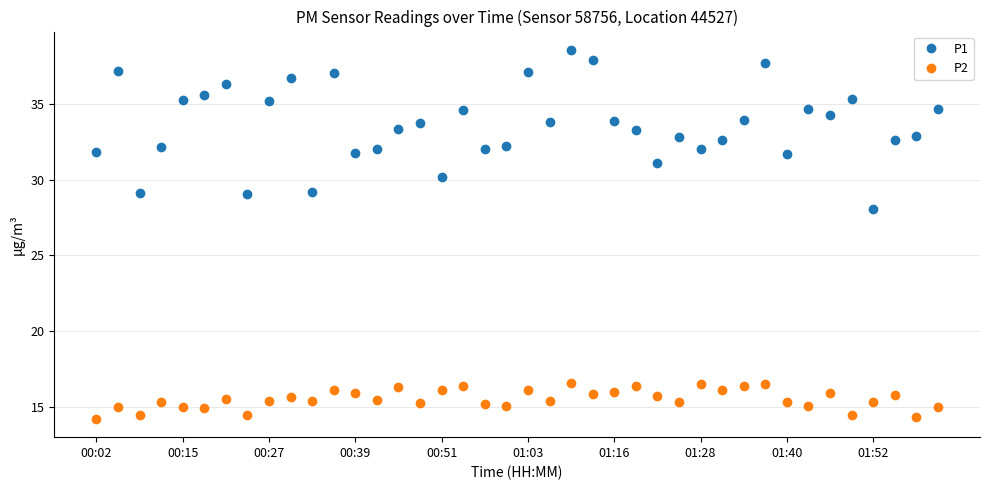

True or false: P2 and P1 cross at least once.

False